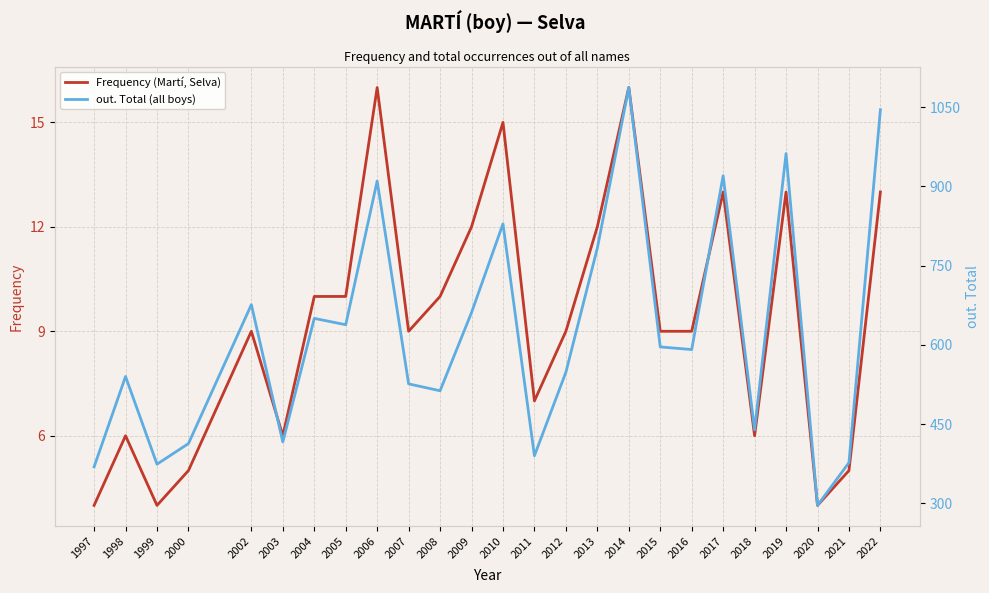

Which category has the lowest value across all series?

1997